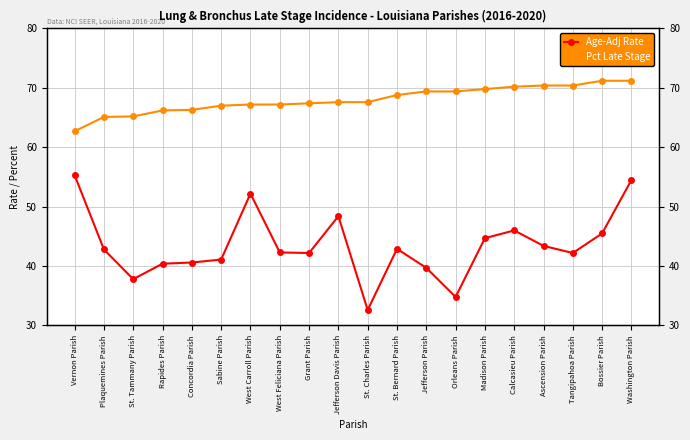

The value of Age-Adj Rate at Orleans Parish is 34.8. True or false?

True